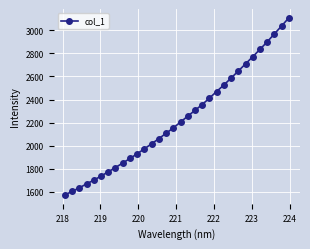

What is the minimum value shown in the chart?

1574.0